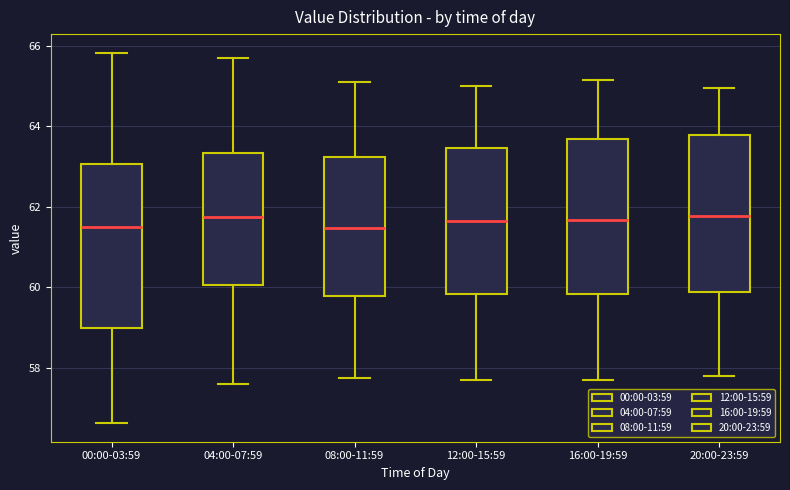

Reading left to right, read every box against the y-axis: the position of its median line, the range the box covers, and the ends of its whiskers. The values are not printed on the chart, so give them approximately, as read against the axis.

00:00-03:59: median 61.6, box 59.0 to 63.0, whiskers 56.6 to 65.8
04:00-07:59: median 61.8, box 60.0 to 63.4, whiskers 57.6 to 65.8
08:00-11:59: median 61.4, box 59.8 to 63.2, whiskers 57.8 to 65.2
12:00-15:59: median 61.6, box 59.8 to 63.4, whiskers 57.8 to 65.0
16:00-19:59: median 61.6, box 59.8 to 63.6, whiskers 57.8 to 65.2
20:00-23:59: median 61.8, box 59.8 to 63.8, whiskers 57.8 to 65.0